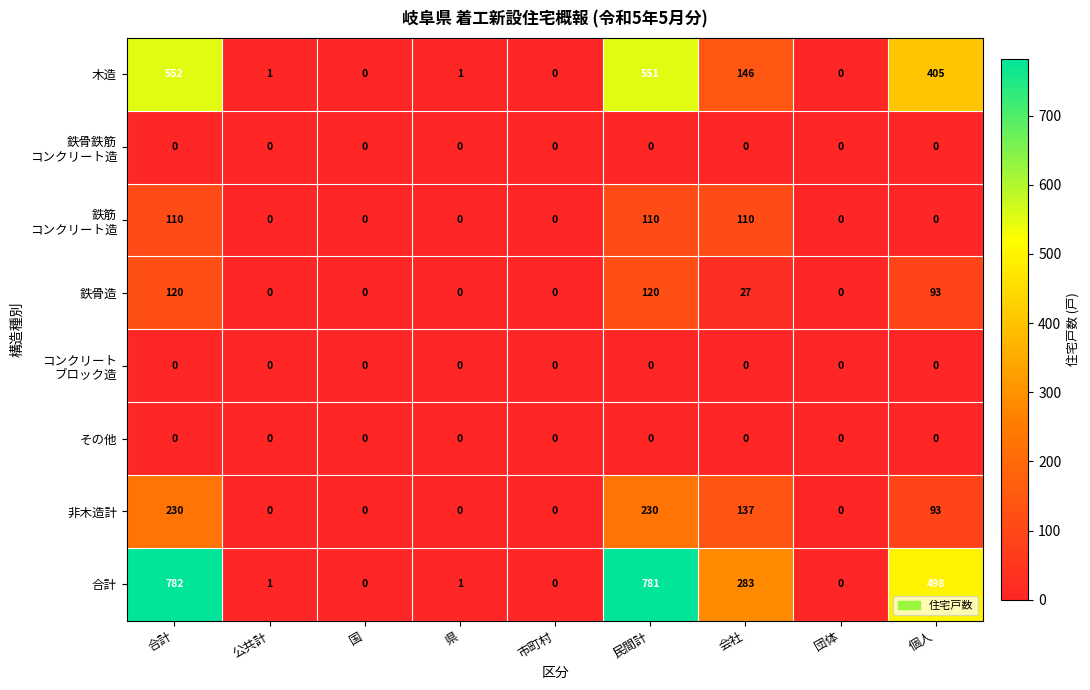

Where is 木造 nearest to the value 276?

個人